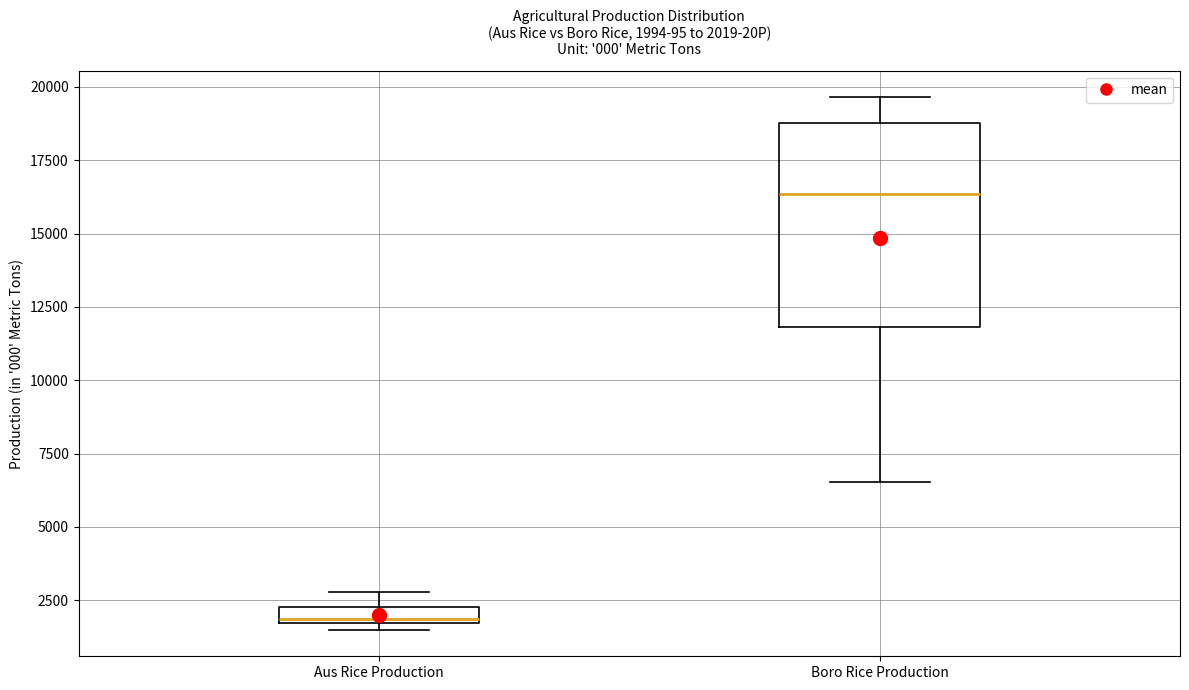

Which box has the highest median line?

Boro Rice Production